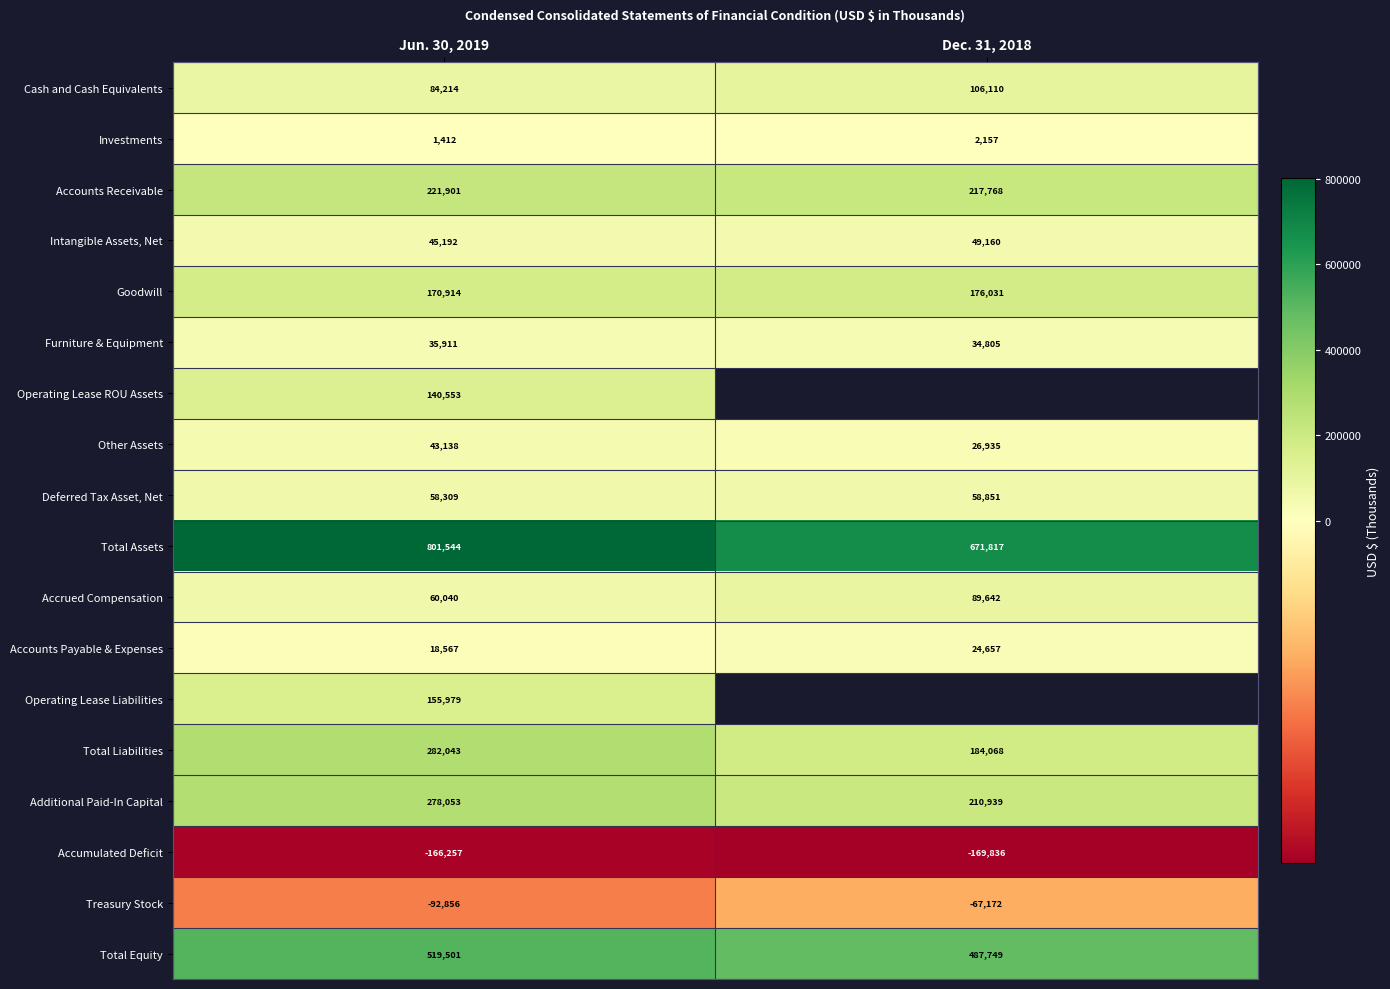

What is the smallest value displayed?

-169836.0